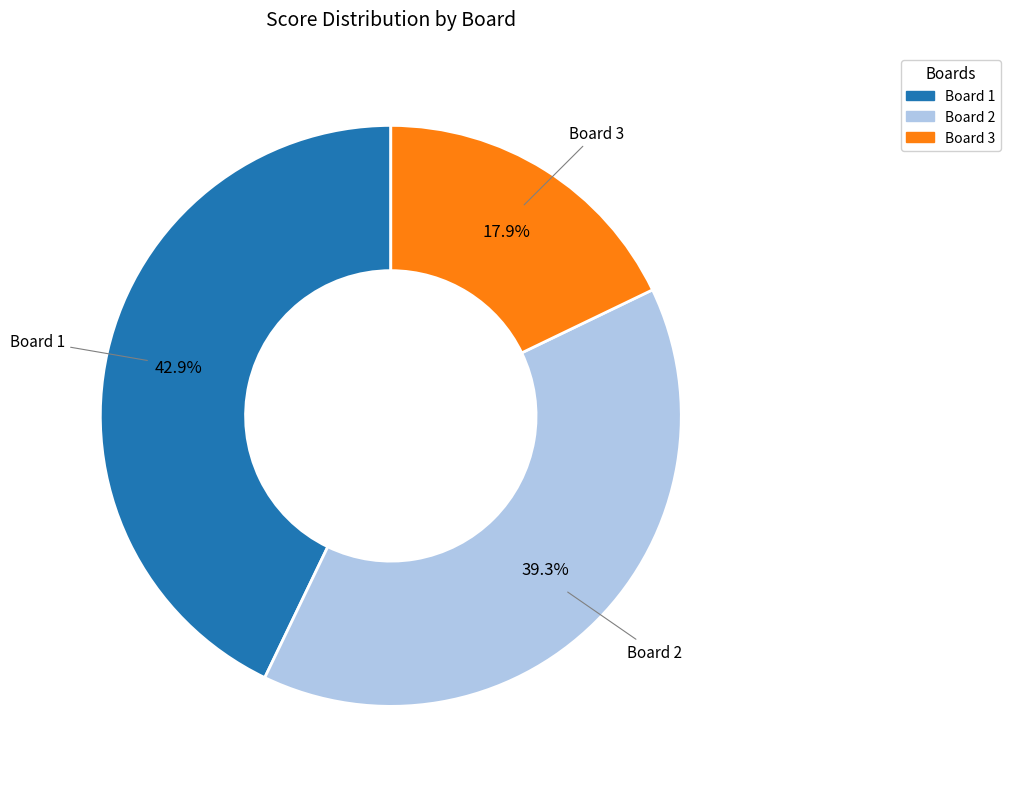

Which slice is the largest?

Board 1